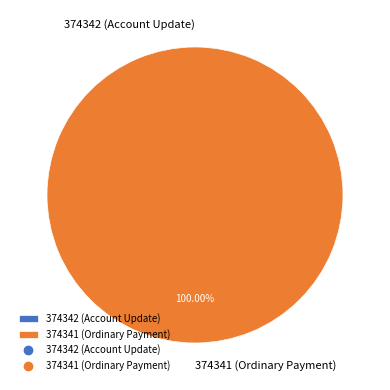

Which has a higher value, 374342 (Account Update) or 374341 (Ordinary Payment)?

374341 (Ordinary Payment)